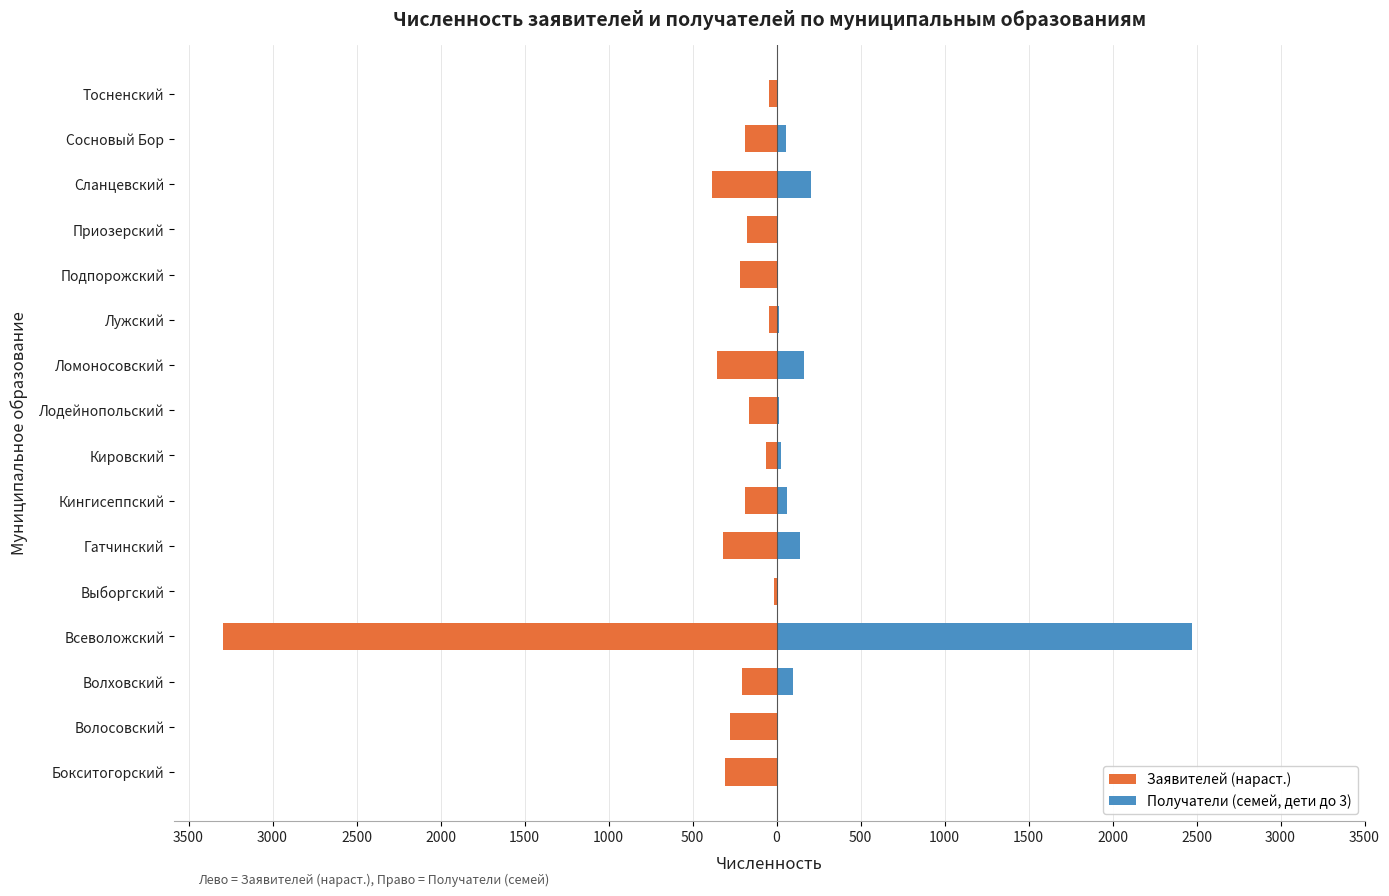

Reading right to left, transcribe all the data shown in this chart.

Заявителей (нараст.): -44	-185	-385	-176	-219	-47	-353	-163	-63	-186	-321	-16	-3297	-204	-275	-305
Получатели (семей, дети до 3): 8	54	207	4	11	12	164	13	24	60	142	4	2470	95	1	11